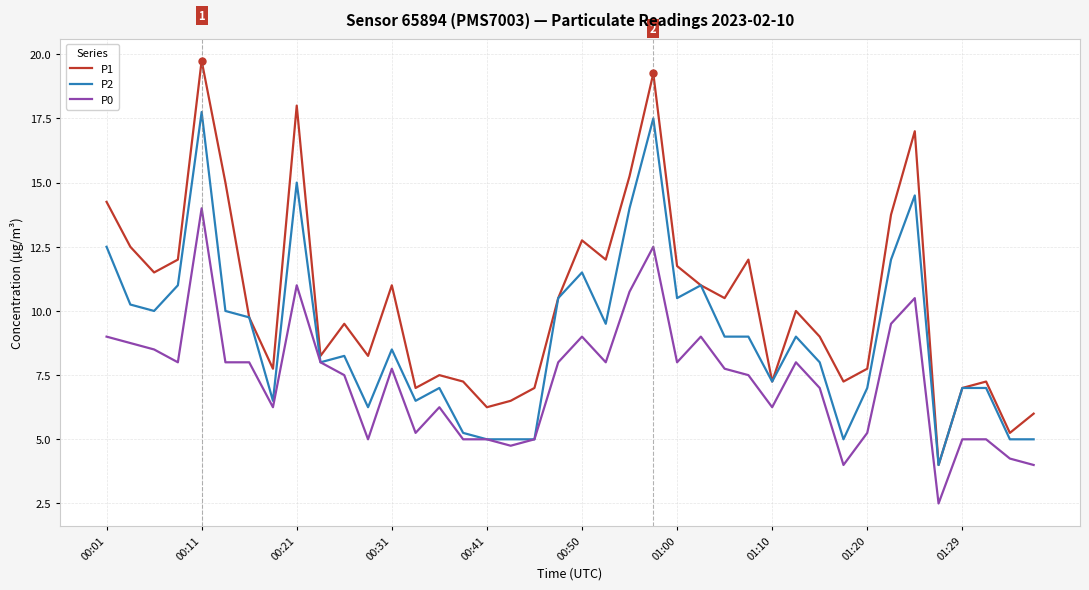

Does the chart display data point markers on the line(s)?

No